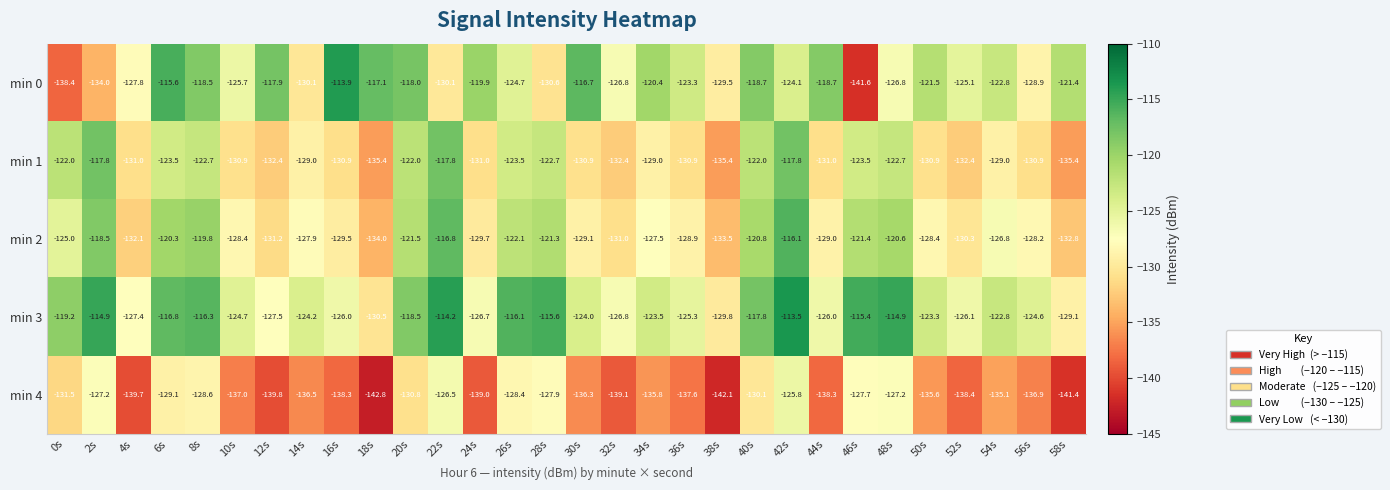

At which category is the sum across all series the highest?

42s